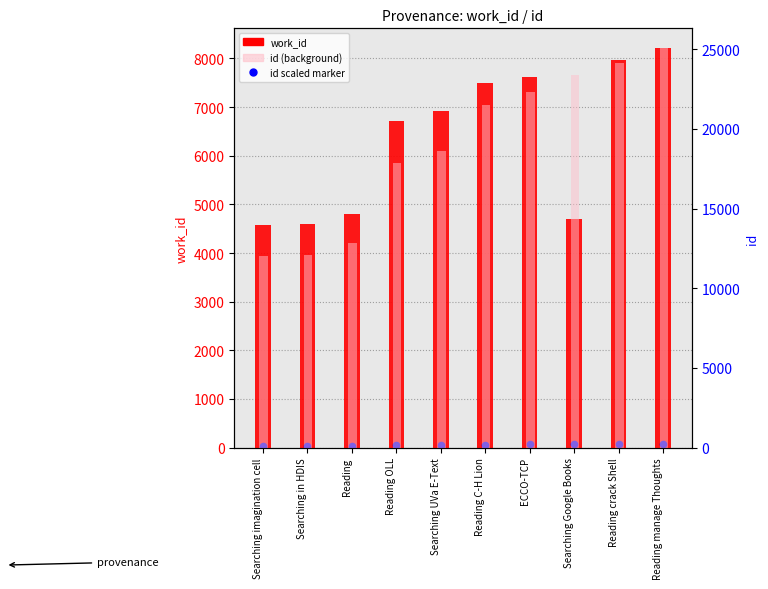

Is the value of work_id at ECCO-TCP greater than the value of id scaled marker at Searching UVa E-Text?

Yes